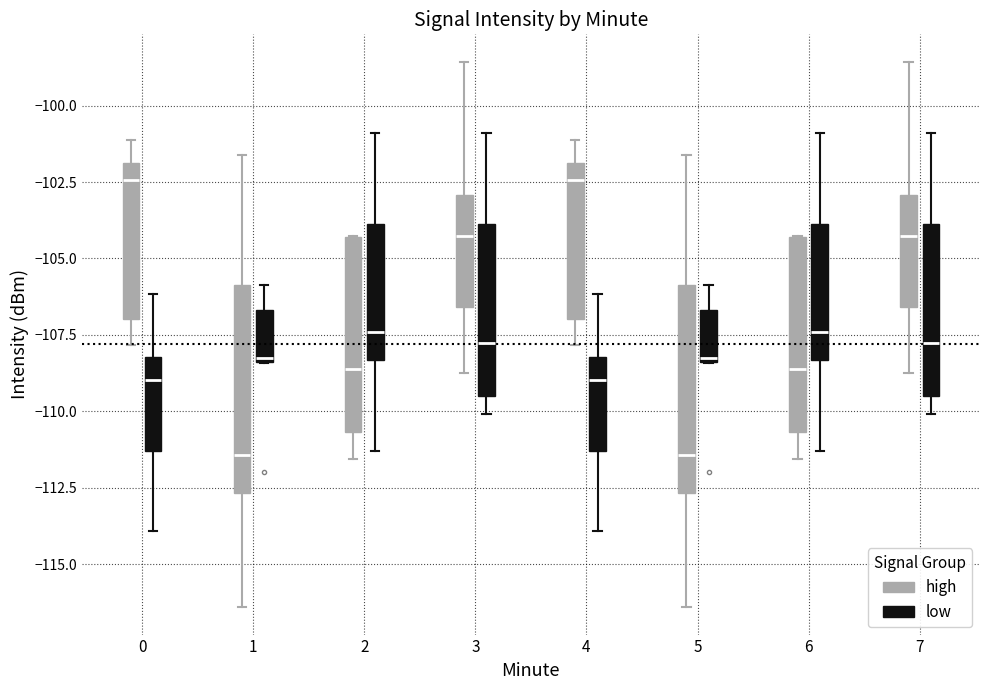

Reading left to right, transcribe this box plot: for each box, give where its median line is, the range the box spans, and where its two whiskers end, as read against the y-axis. The values are not printed on the chart, so give them approximately, as read against the axis.

0 (high): median -102.5, box -107.0 to -102.0, whiskers -108.0 to -101.0
0 (low): median -109.0, box -111.5 to -108.0, whiskers -114.0 to -106.0
1 (high): median -111.5, box -112.5 to -106.0, whiskers -116.5 to -101.5
1 (low): median -108.5, box -108.5 to -106.5, whiskers -108.5 to -106.0
2 (high): median -108.5, box -110.5 to -104.5, whiskers -111.5 to -104.5
2 (low): median -107.5, box -108.5 to -104.0, whiskers -111.5 to -101.0
3 (high): median -104.5, box -106.5 to -103.0, whiskers -108.5 to -98.5
3 (low): median -108.0, box -109.5 to -104.0, whiskers -110.0 to -101.0
4 (high): median -102.5, box -107.0 to -102.0, whiskers -108.0 to -101.0
4 (low): median -109.0, box -111.5 to -108.0, whiskers -114.0 to -106.0
5 (high): median -111.5, box -112.5 to -106.0, whiskers -116.5 to -101.5
5 (low): median -108.5, box -108.5 to -106.5, whiskers -108.5 to -106.0
6 (high): median -108.5, box -110.5 to -104.5, whiskers -111.5 to -104.5
6 (low): median -107.5, box -108.5 to -104.0, whiskers -111.5 to -101.0
7 (high): median -104.5, box -106.5 to -103.0, whiskers -108.5 to -98.5
7 (low): median -108.0, box -109.5 to -104.0, whiskers -110.0 to -101.0